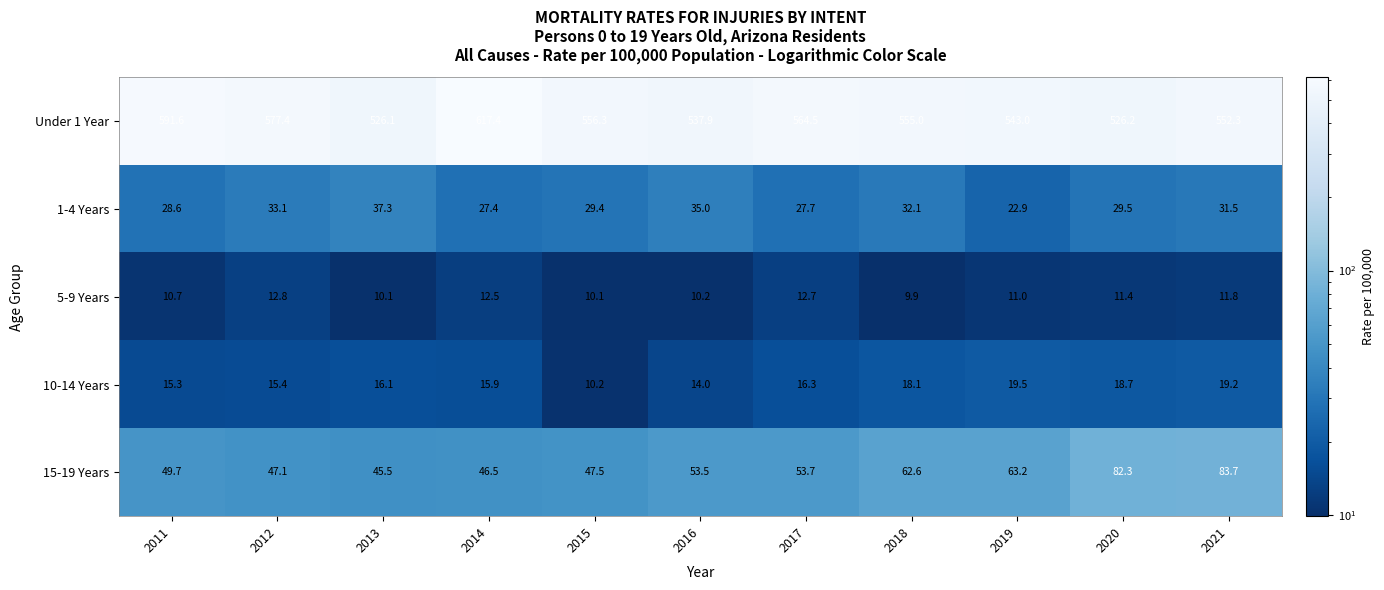

Where is 5-9 Years nearest to the value 11?

2019